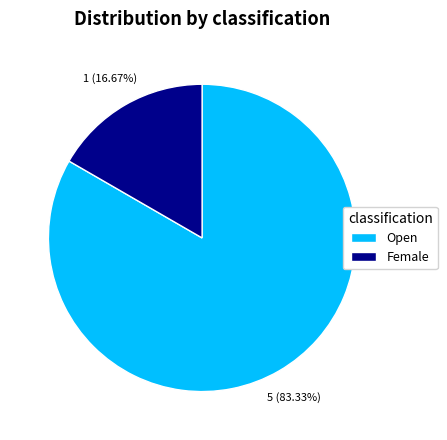

What is the ratio of the value at Female to the value at Open?

0.2